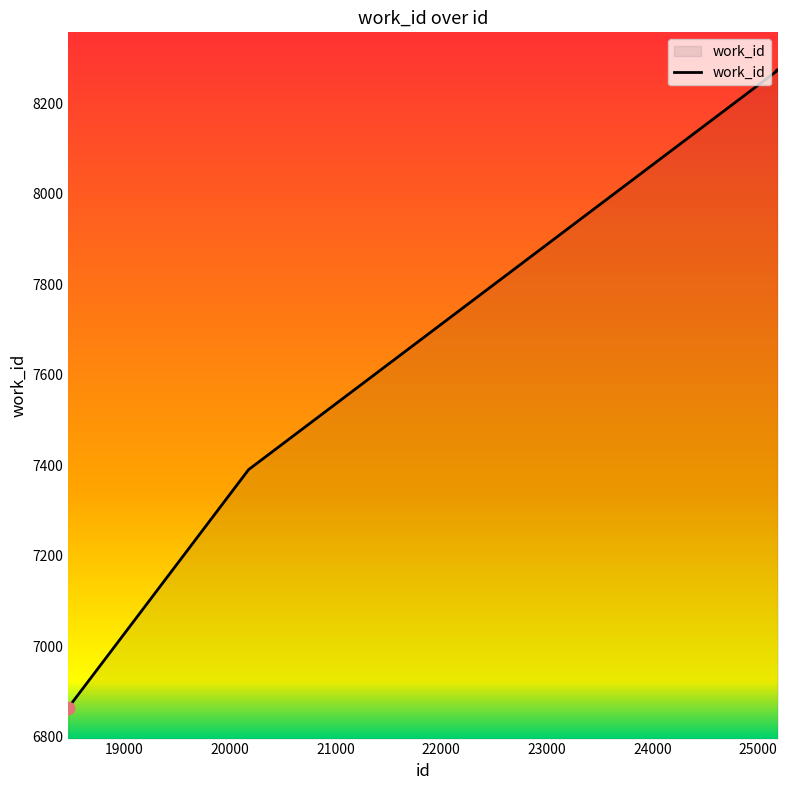

What is the greatest value displayed?

8274